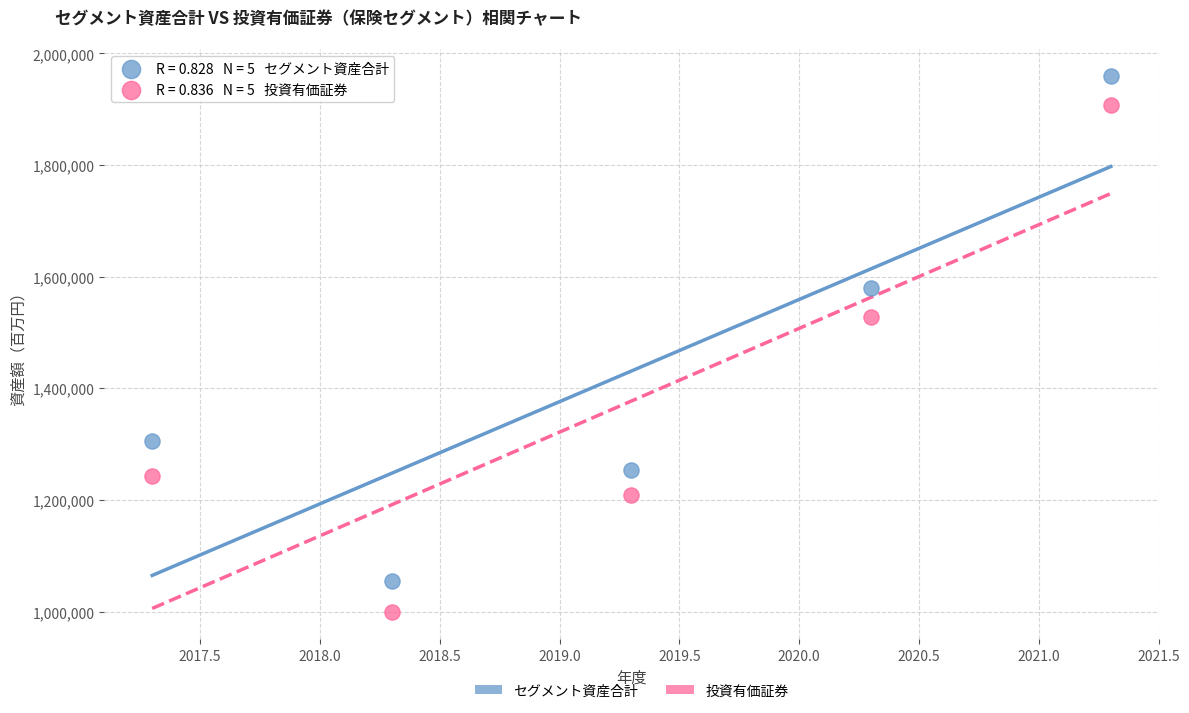

Which series contains the highest Y value?

セグメント資産合計